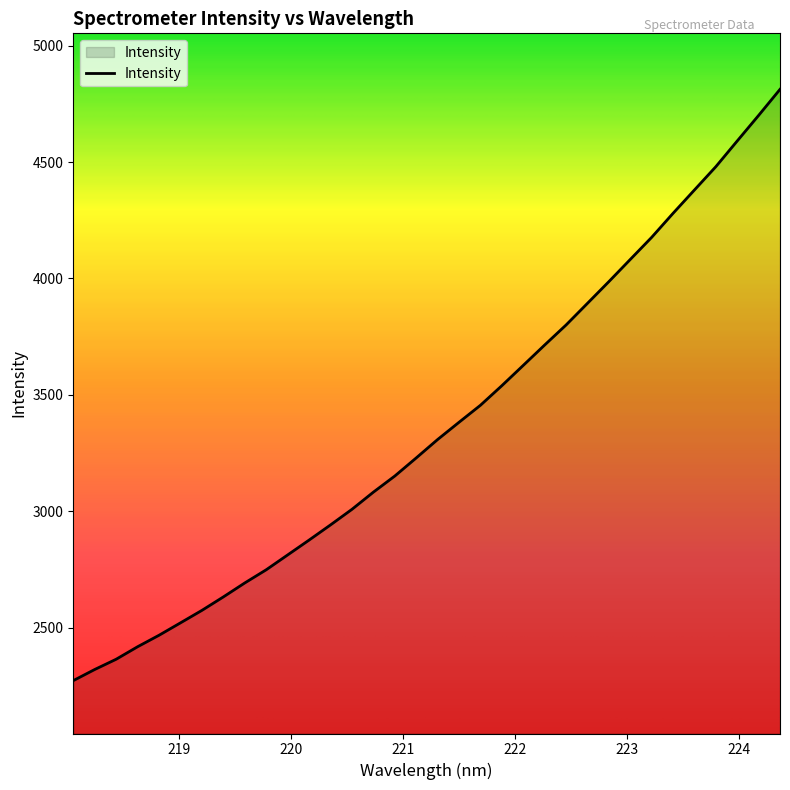

Count the number of categories in the chart.

34